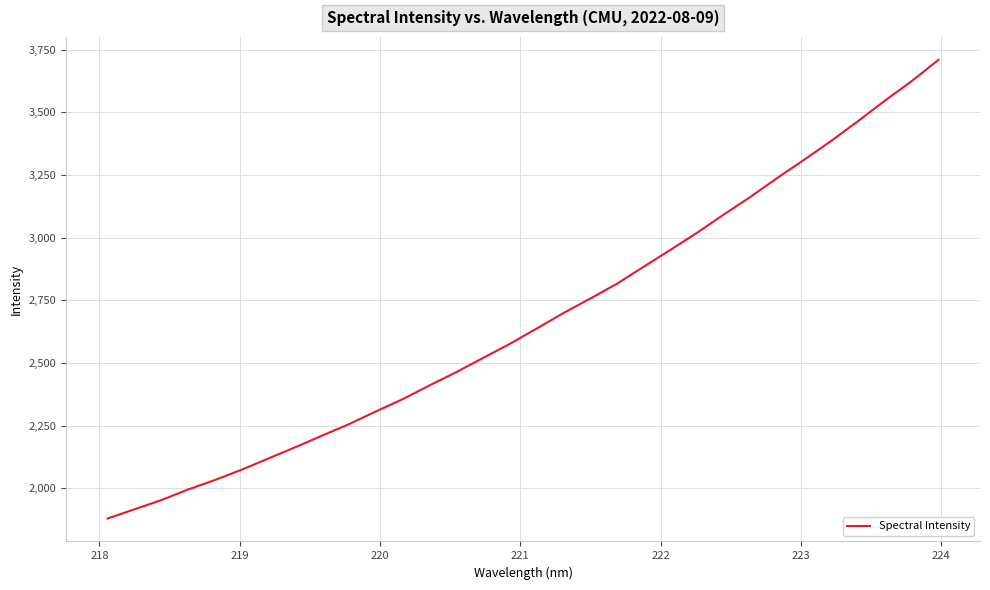

What is the maximum value shown in the chart?

3709.3